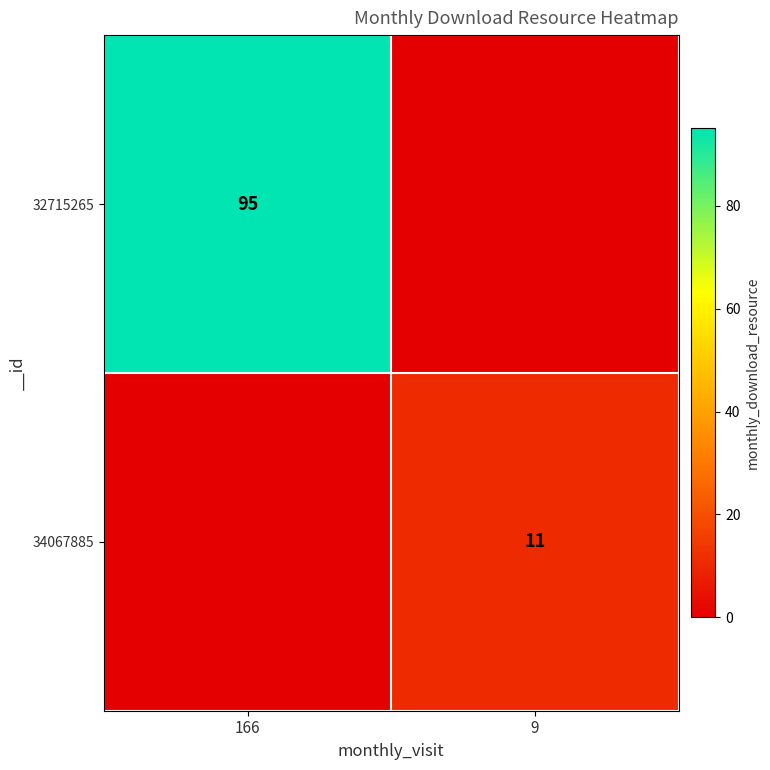

The value of 34067885 at 9 is 4. True or false?

False